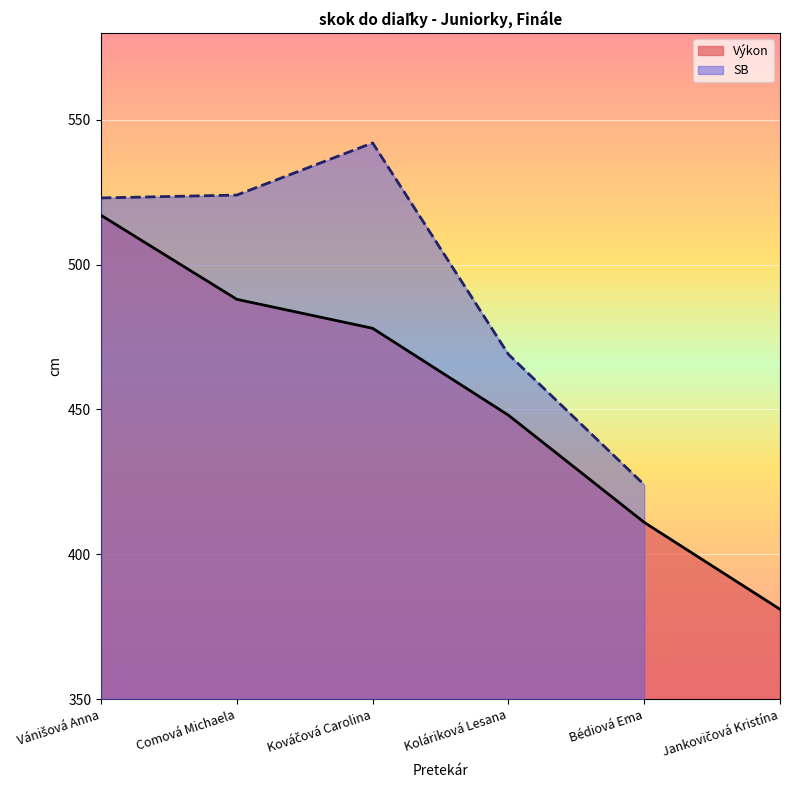

What is the average value?

454